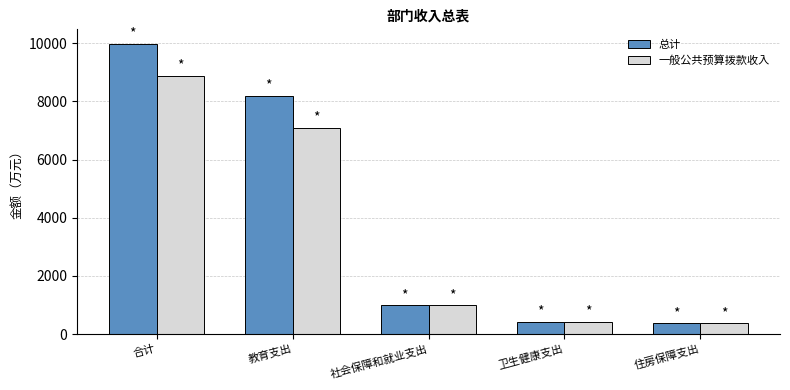

Where does the 总计 series first go above 990?

合计